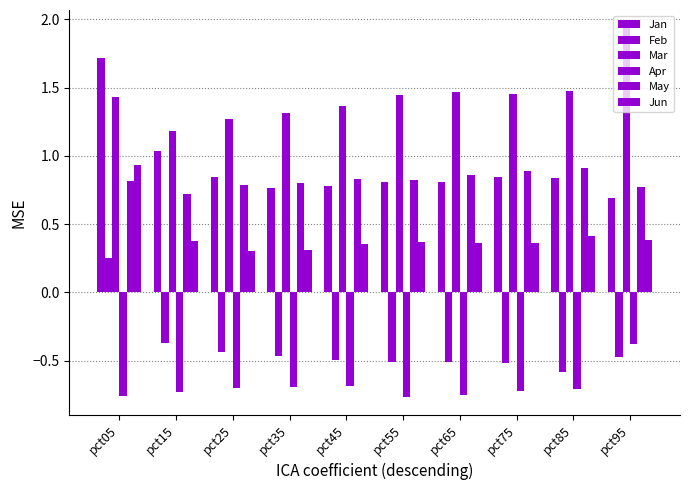

List the series in order of their peak value, lowest first.

Apr, Feb, May, Jun, Jan, Mar